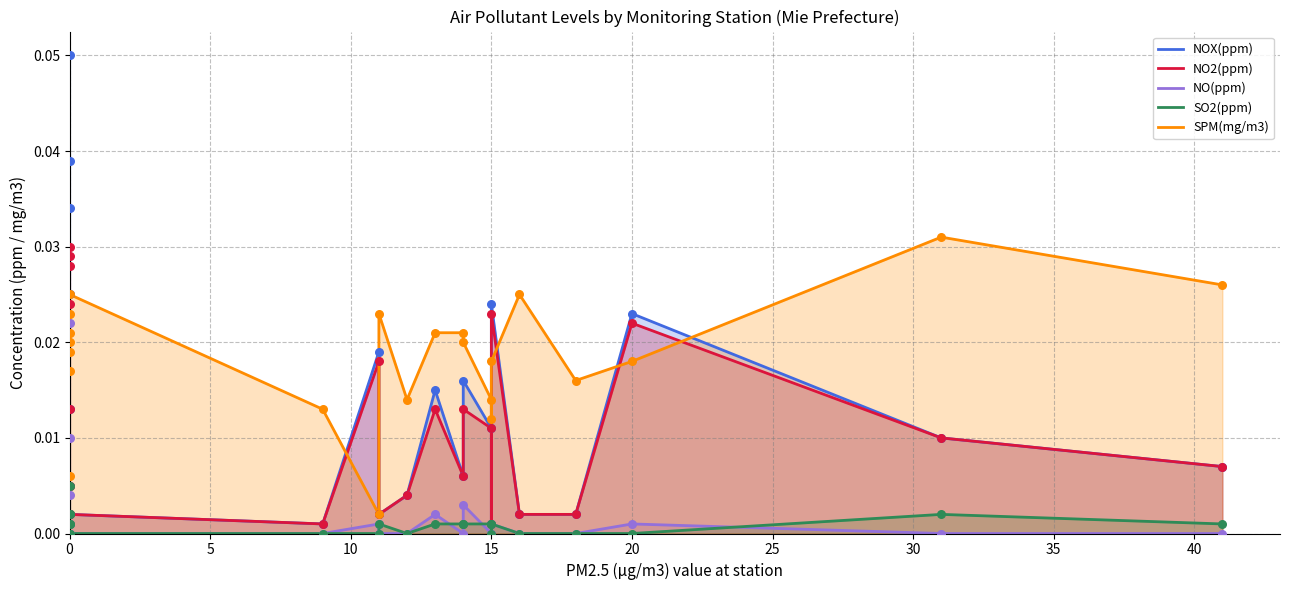

Which series contains the highest Y value?

NOX(ppm)